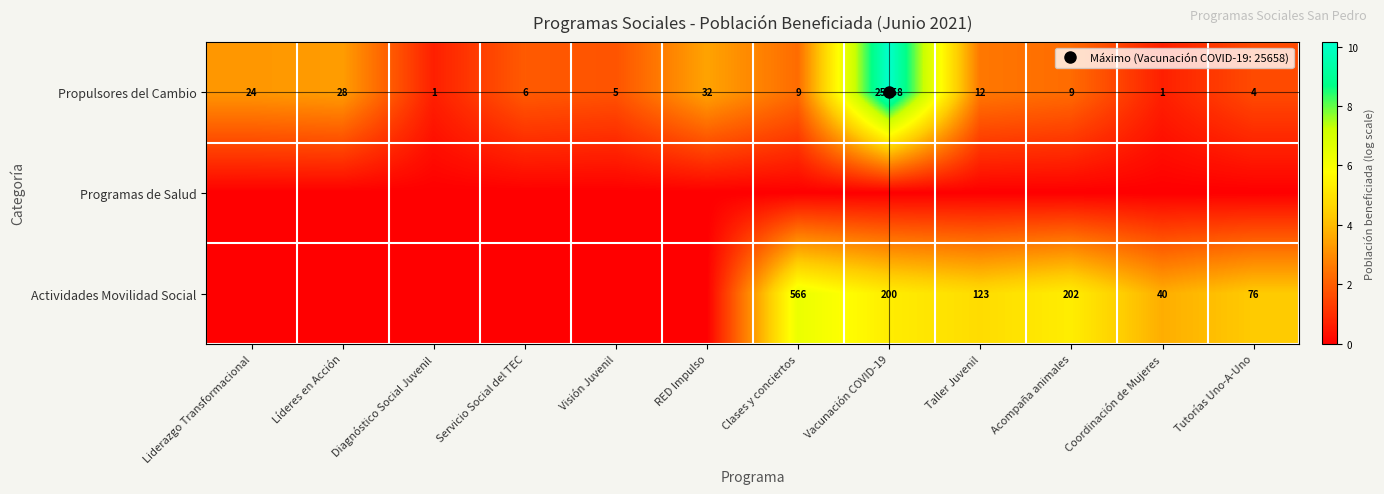

Where does the Actividades Movilidad Social series first go above 3?

Clases y conciertos